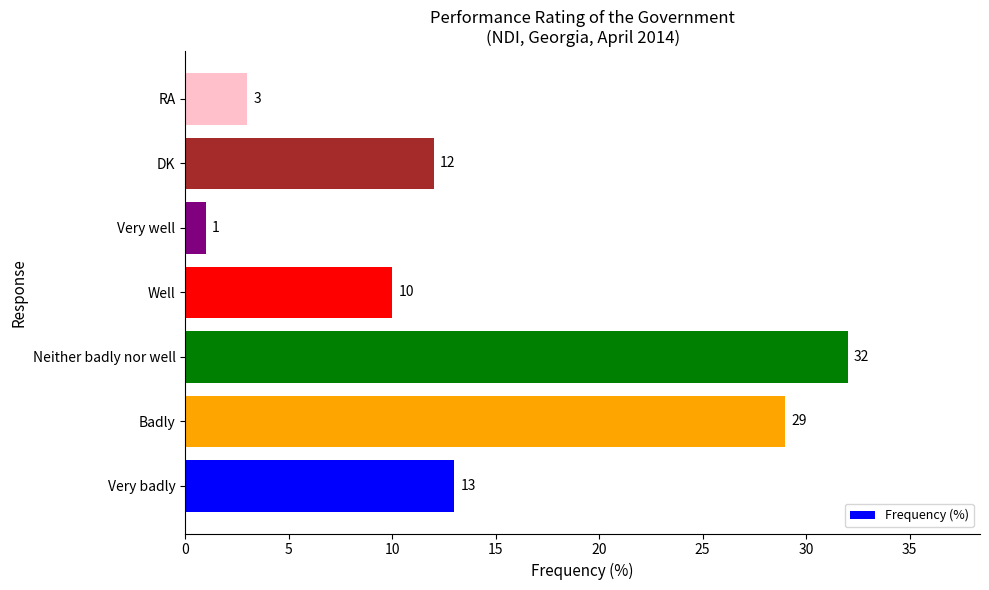

Between RA and Very badly, which is larger?

Very badly